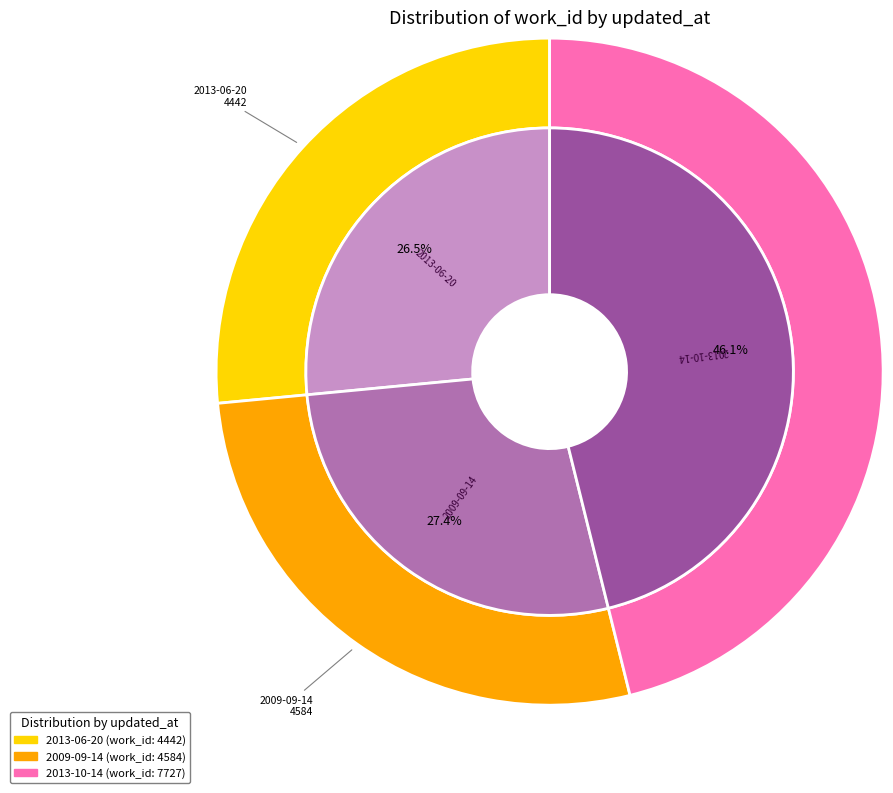

Between 2009-09-14 and 2013-10-14, which is larger?

2013-10-14